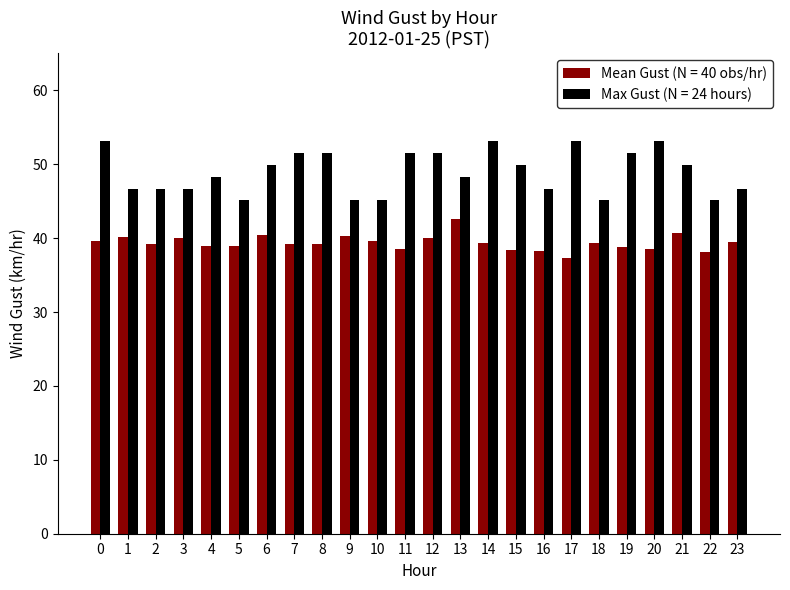

What is the difference between the highest and lowest values at 6?

9.5